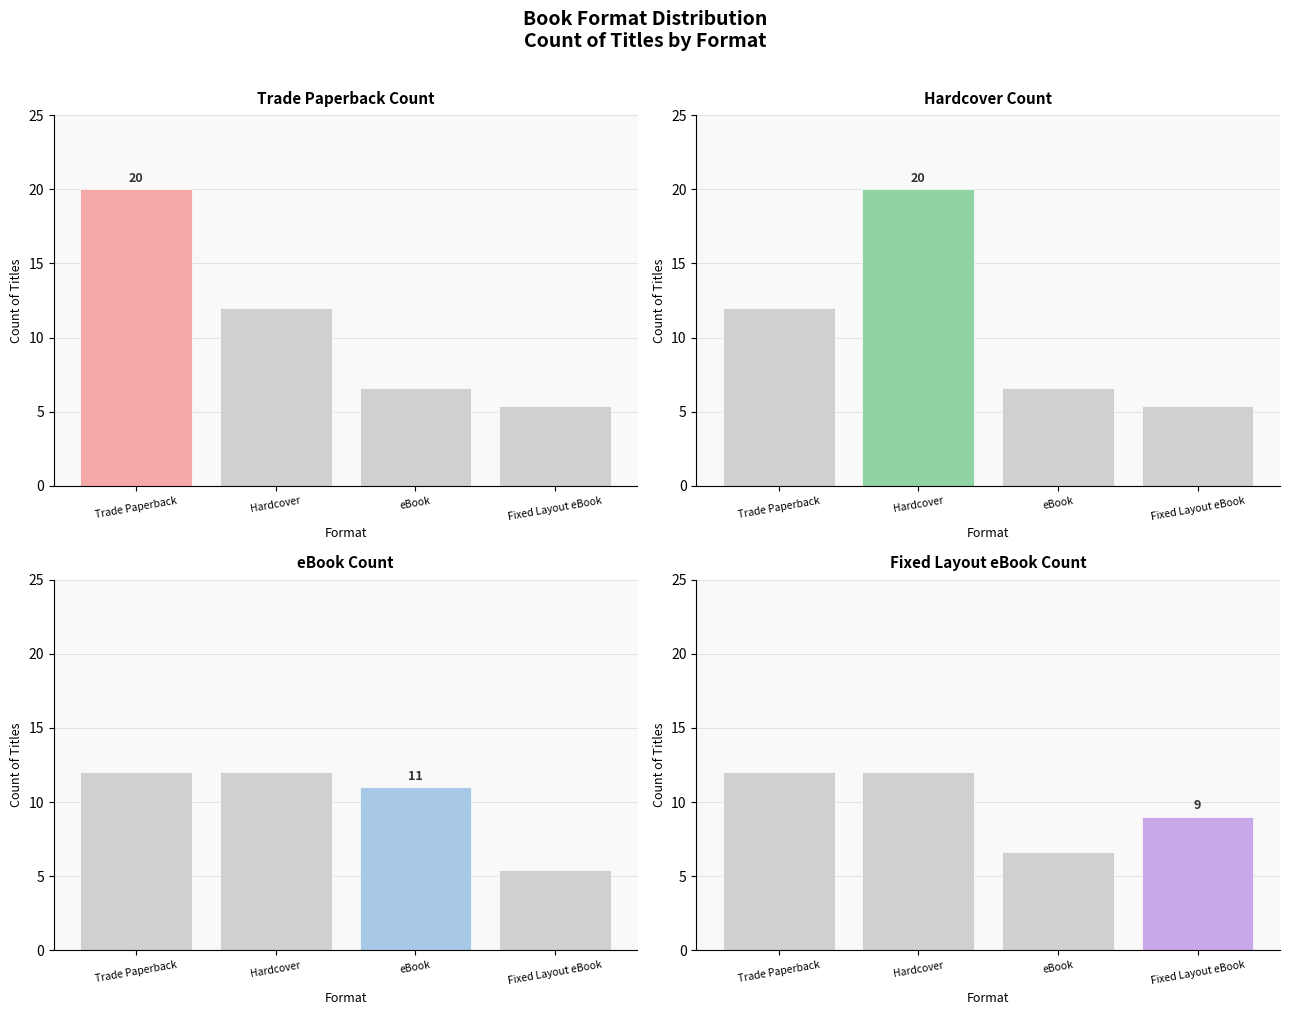

Which series has the widest spread of values?

Trade Paperback